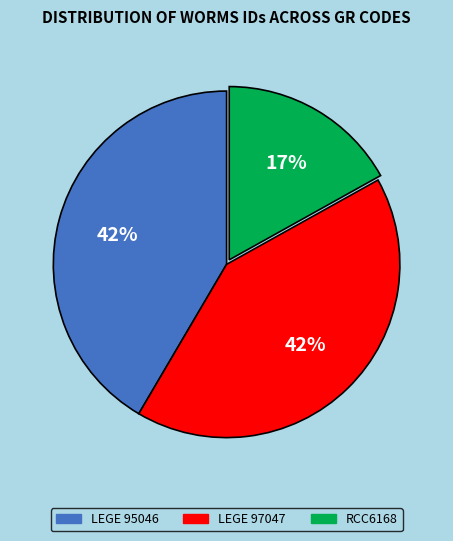

Combined, do RCC6168 and LEGE 97047 account for over 50%?

Yes